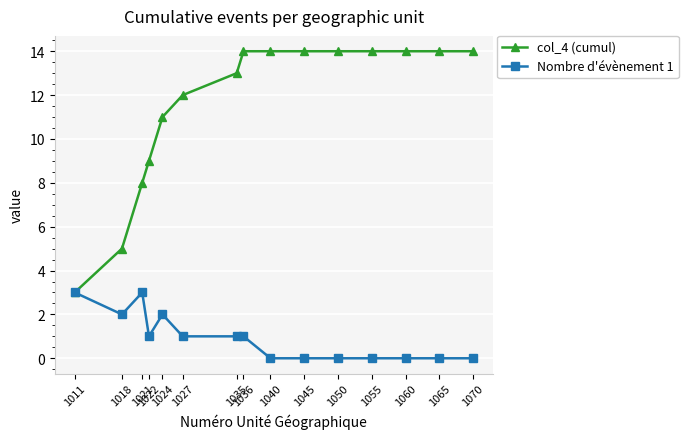

What is the difference between the maximum and minimum values in the col_4 (cumul) series?

11